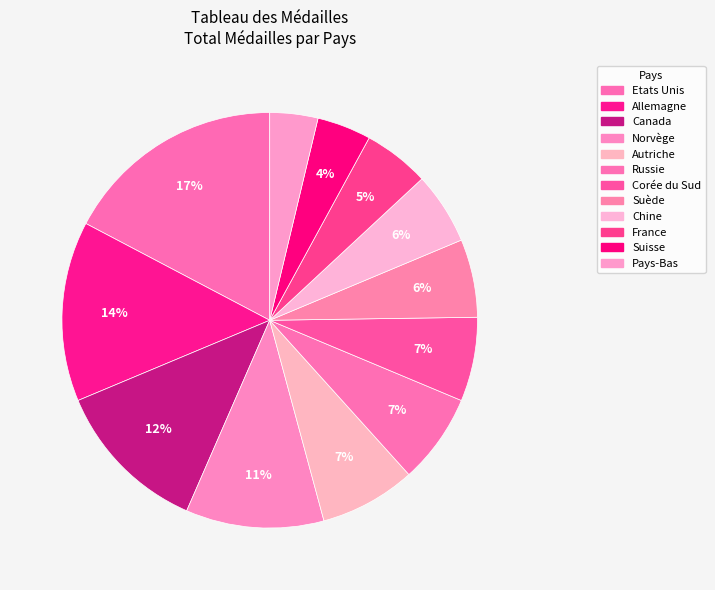

What percentage is NOT represented by Norvège?

89.3%